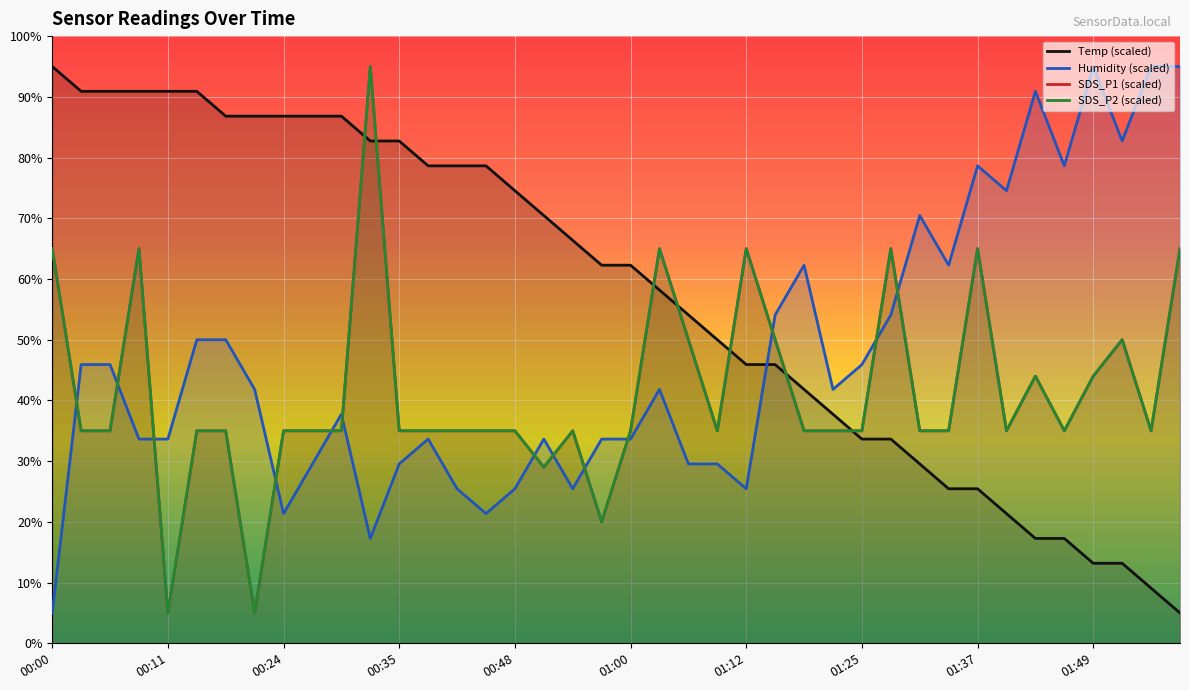

Is it true that SDS_P2 equals 47.4 at 01:18?

False